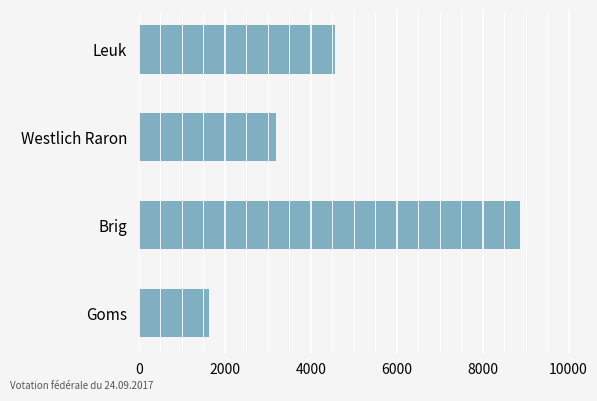

What is the sum of the values at Leuk and Westlich Raron?

7763